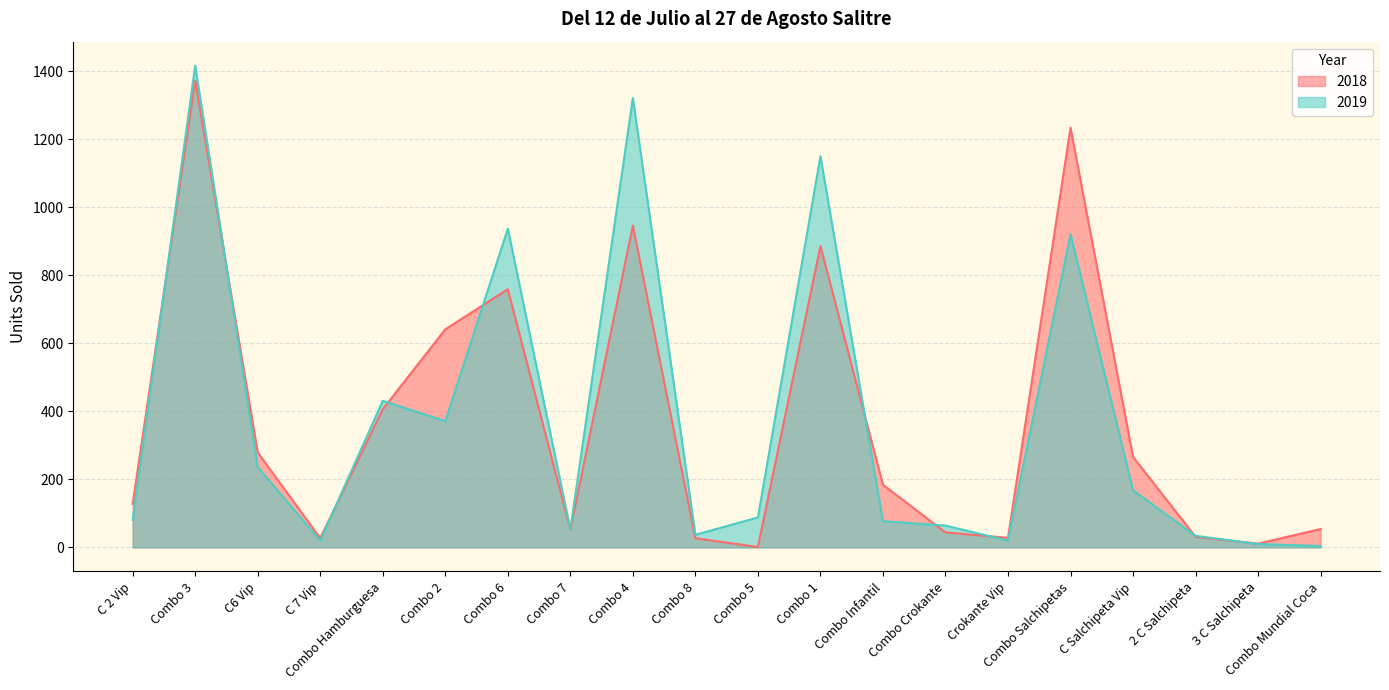

Rank the categories by 2018 value from lowest to highest.

Combo 5, 3 C Salchipeta, C 7 Vip, Combo 8, Crokante Vip, 2 C Salchipeta, Combo Crokante, Combo 7, Combo Mundial Coca, C 2 Vip, Combo Infantil, C Salchipeta Vip, C6 Vip, Combo Hamburguesa, Combo 2, Combo 6, Combo 1, Combo 4, Combo Salchipetas, Combo 3